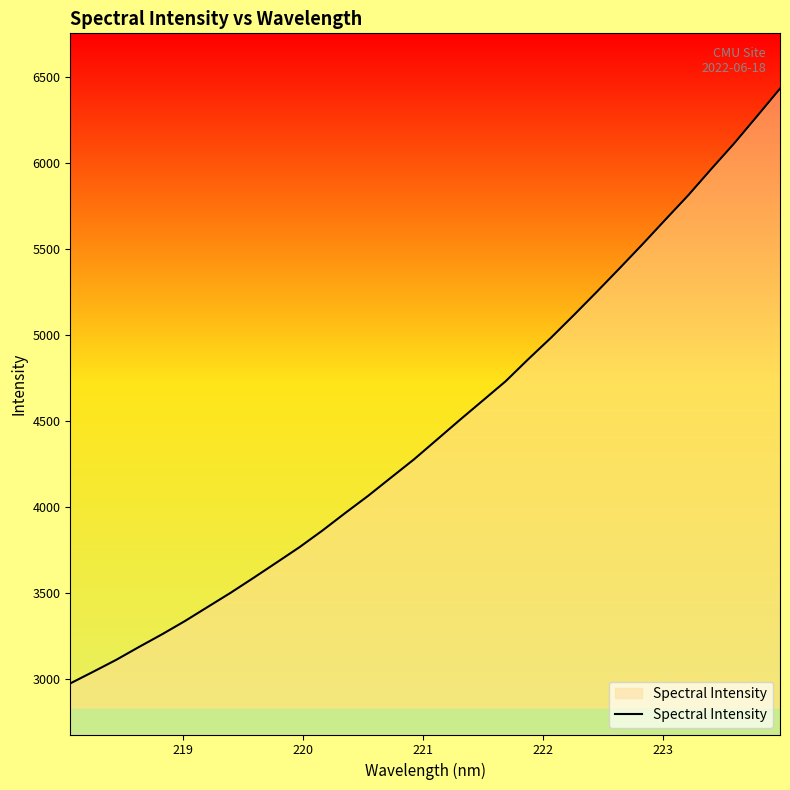

How many values are below 4390?

16